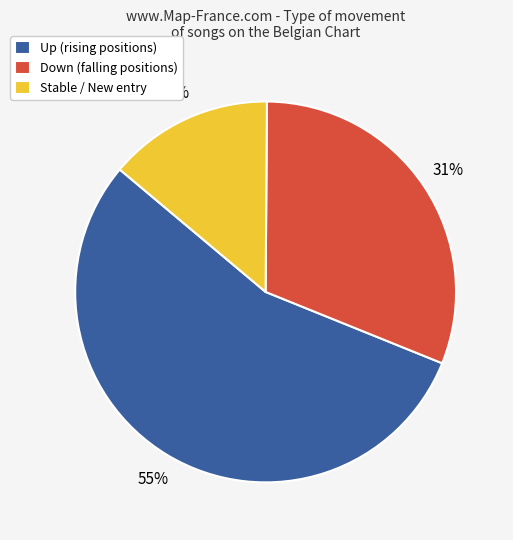

Count the number of slices in the pie.

3